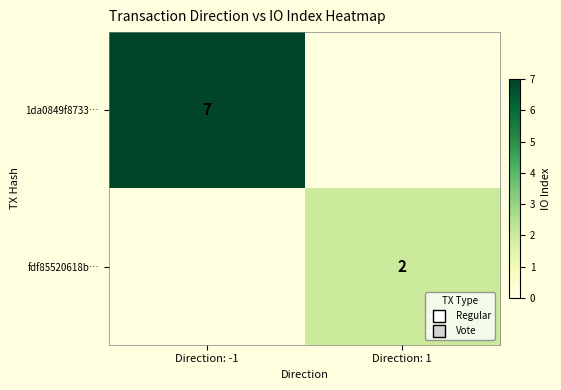

True or false: fdf85520618b… has a value of 3 at Direction: 1.

False